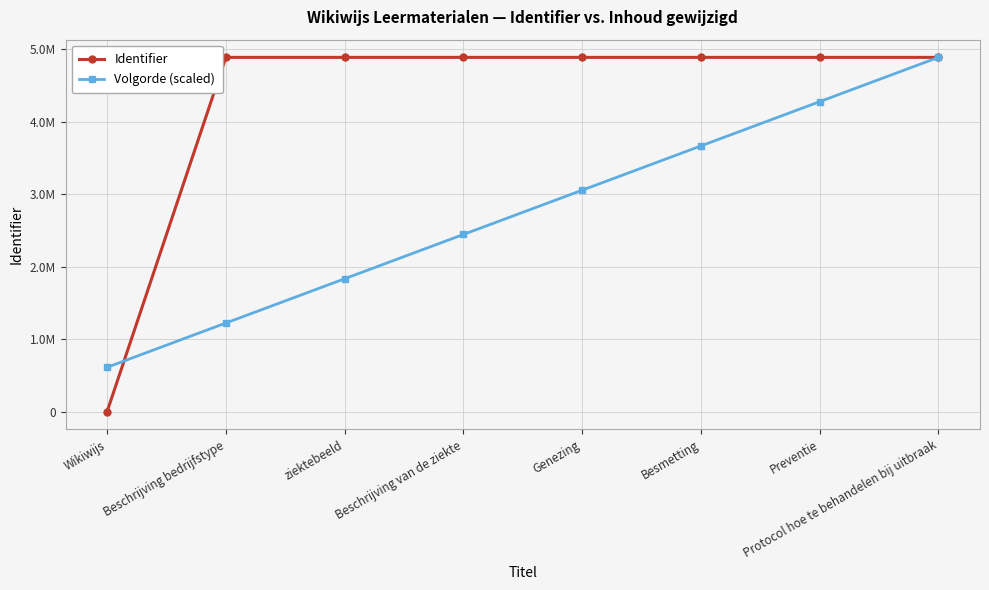

Reading right to left, what are all the values shown in this chart?

Identifier: Protocol hoe te behandelen bij uitbraak=4890082.0	Preventie=4890074.0	Besmetting=4890065.0	Genezing=4890061.0	Beschrijving van de ziekte=4890070.0	ziektebeeld=4890069.0	Beschrijving bedrijfstype=4890054.0	Wikiwijs=0.0
Volgorde (scaled): Protocol hoe te behandelen bij uitbraak=4890082.0	Preventie=4278821.8	Besmetting=3667561.5	Genezing=3056301.2	Beschrijving van de ziekte=2445041.0	ziektebeeld=1833780.8	Beschrijving bedrijfstype=1222520.5	Wikiwijs=611260.2